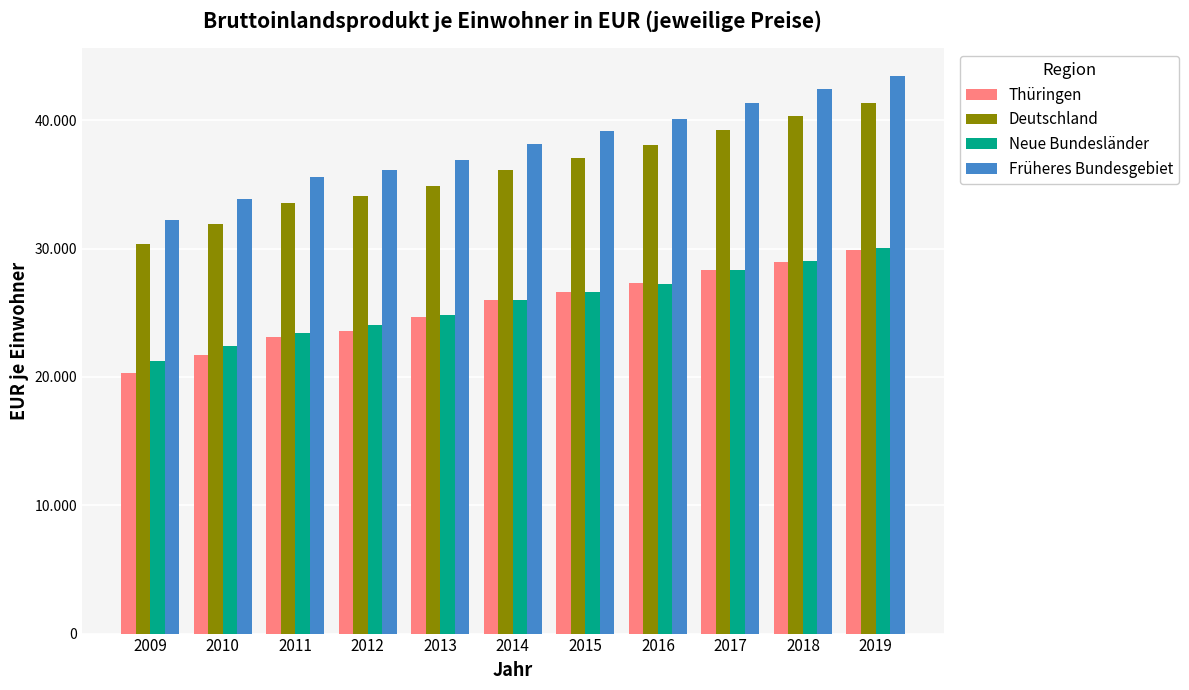

What are all the series names shown in the legend?

Thüringen, Deutschland, Neue Bundesländer, Früheres Bundesgebiet